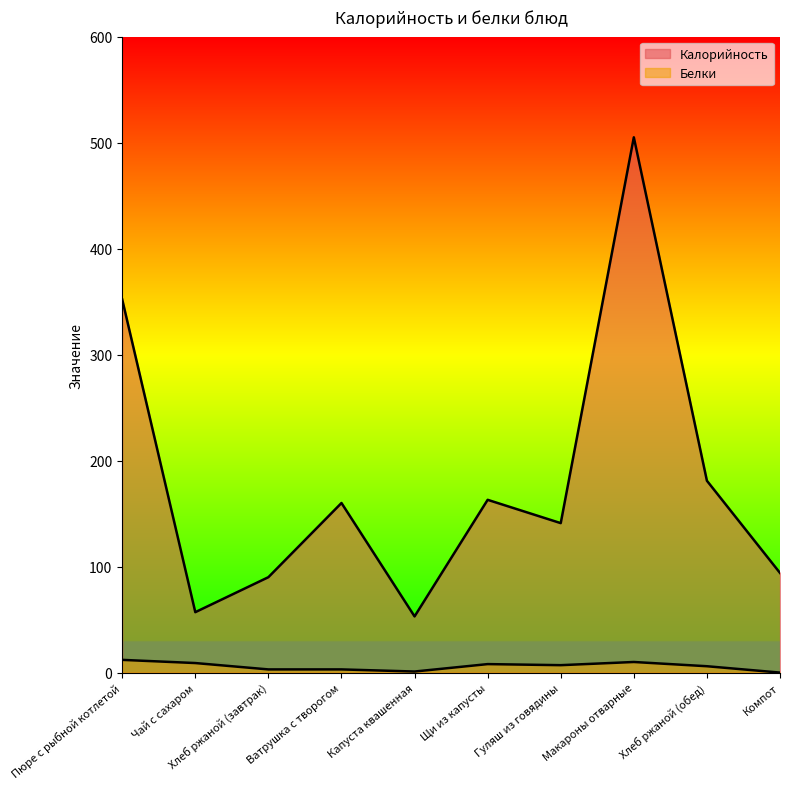

What is the sum of all Калорийность values?

1796